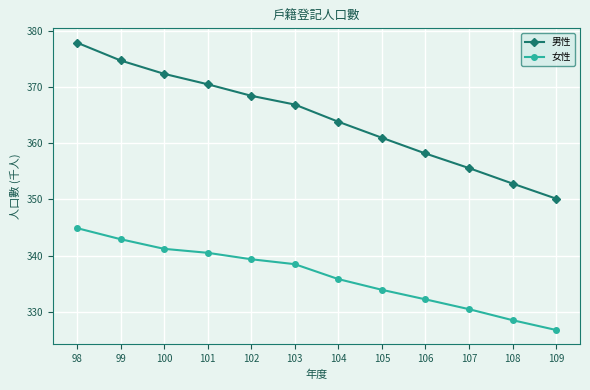

Is the value of 女性 at 107 greater than the value of 男性 at 98?

No